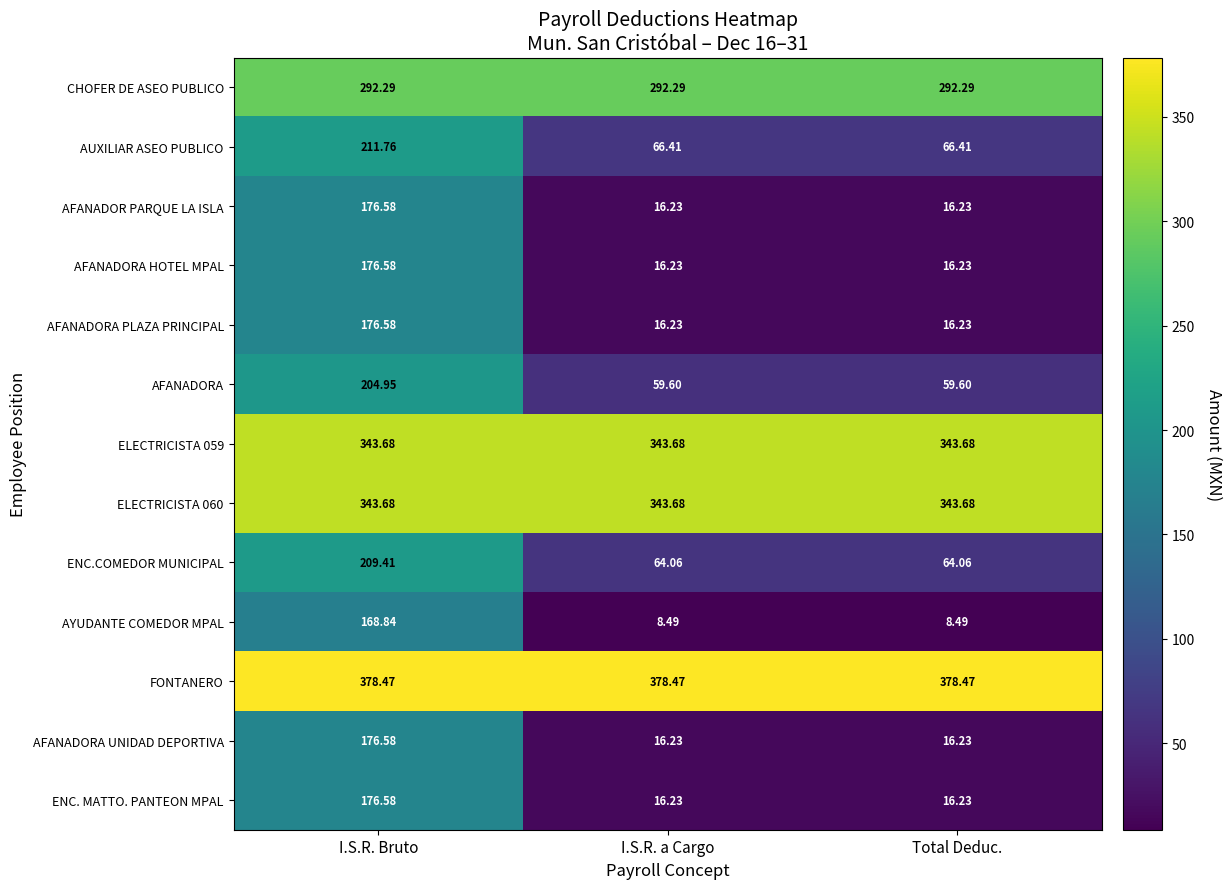

At which category is the sum across all series the highest?

I.S.R. Bruto